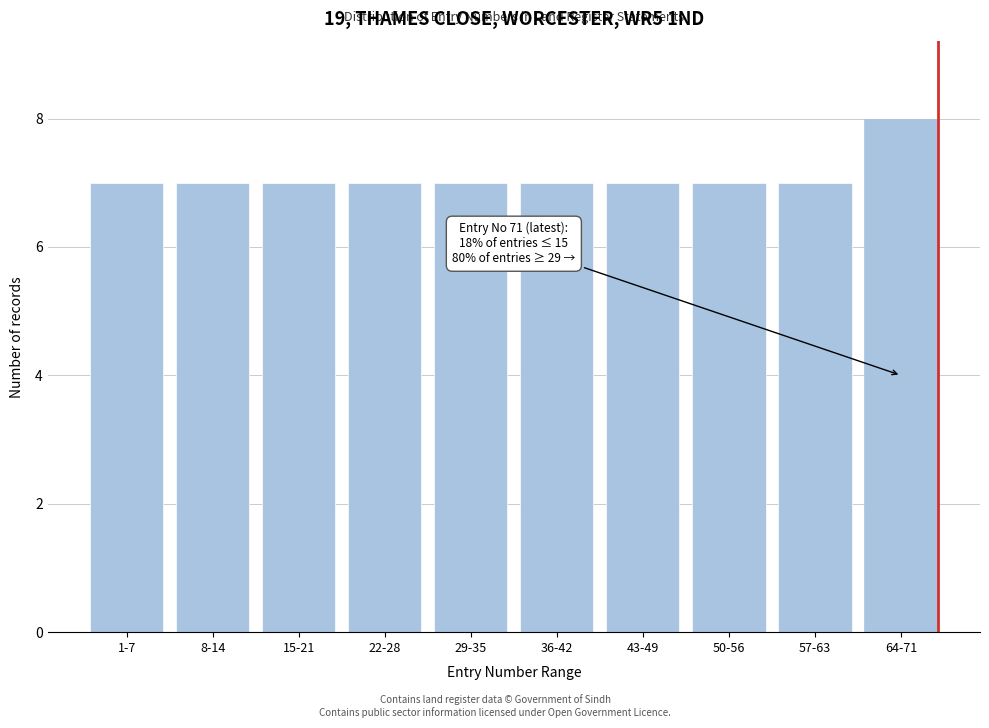

Reading left to right, list all the values displayed in this chart.

1-7=7	8-14=7	15-21=7	22-28=7	29-35=7	36-42=7	43-49=7	50-56=7	57-63=7	64-71=8